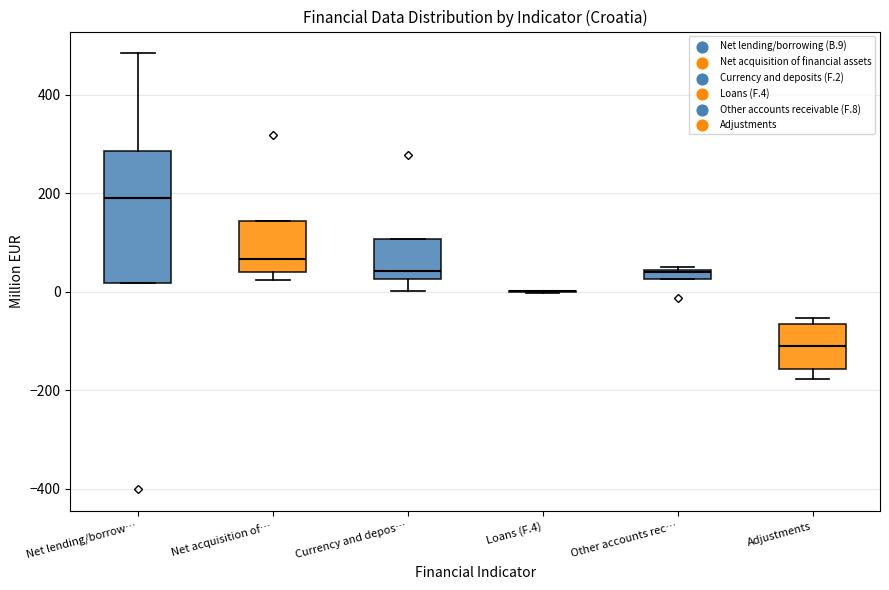

Comparing the boxes themselves (not the whiskers), which one is the tallest?

Net lending/borrow…